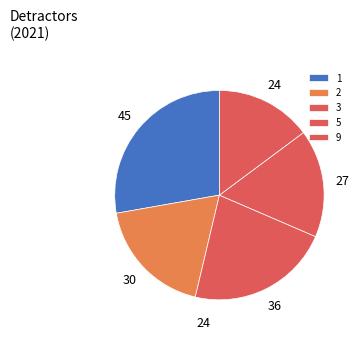

Which category has the smallest portion of the pie?

9